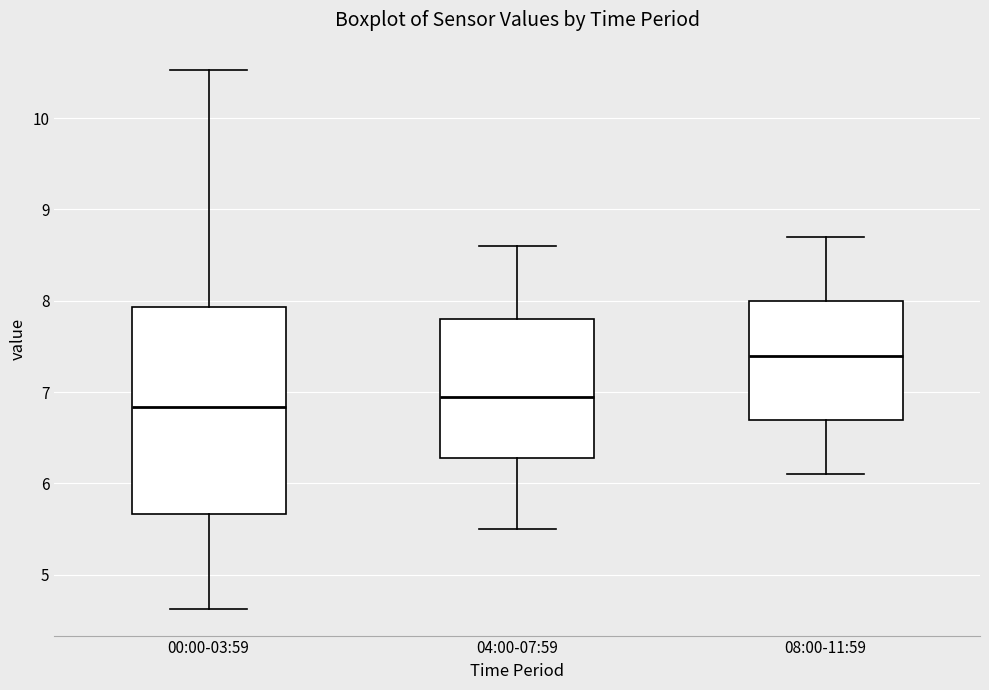

Which box has the lowest median line?

00:00-03:59